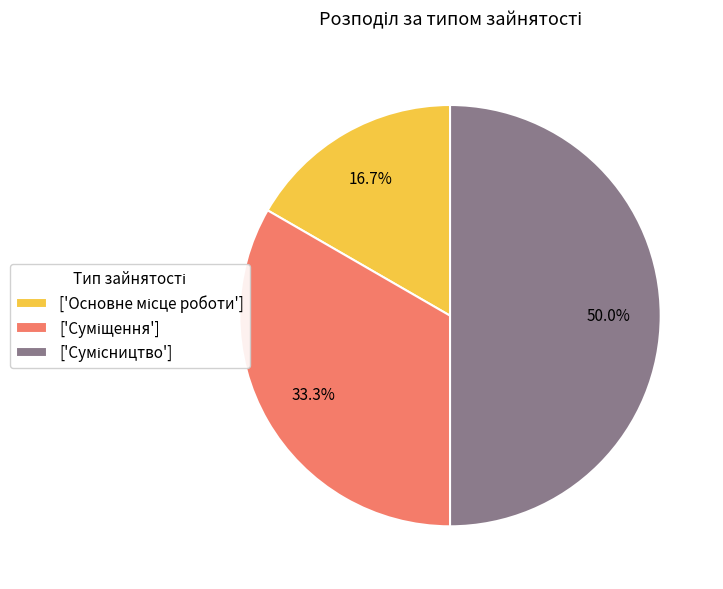

How many segments does this pie chart have?

3